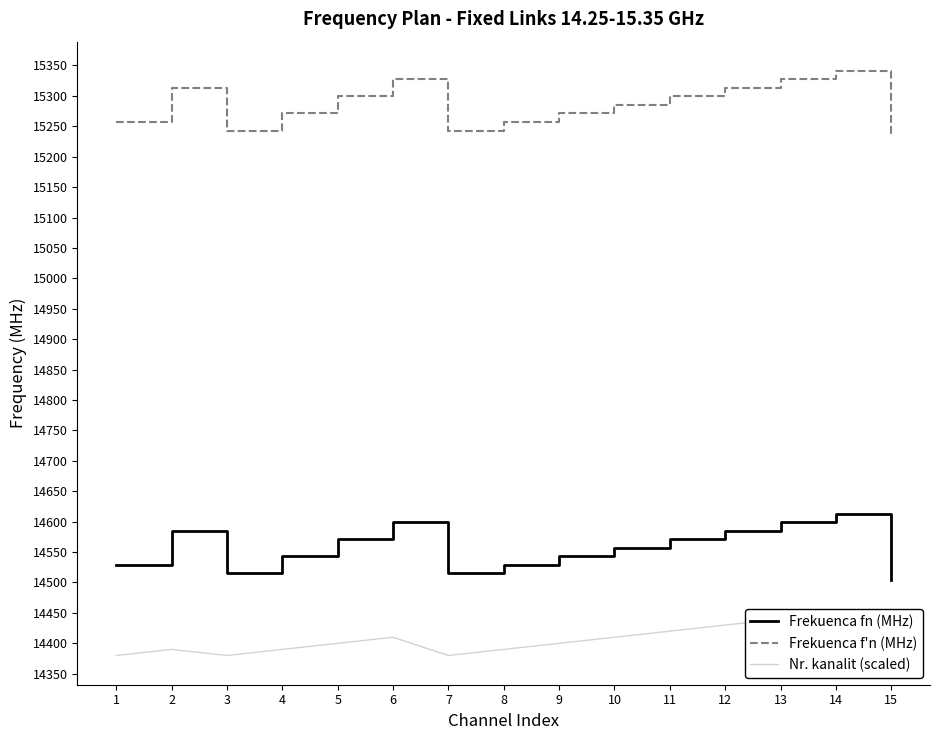

List the labels in order of Frekuenca f'n (MHz) value, smallest first.

15, 3, 7, 1, 8, 4, 9, 10, 5, 11, 2, 12, 6, 13, 14